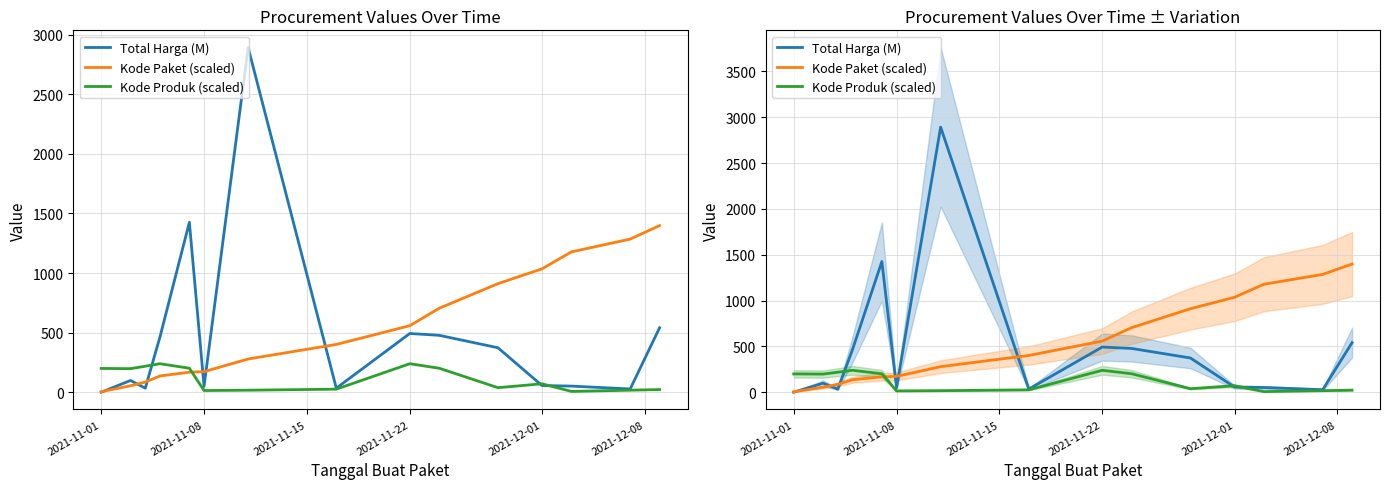

How many values in the Kode Paket (scaled) series are below 401?

7